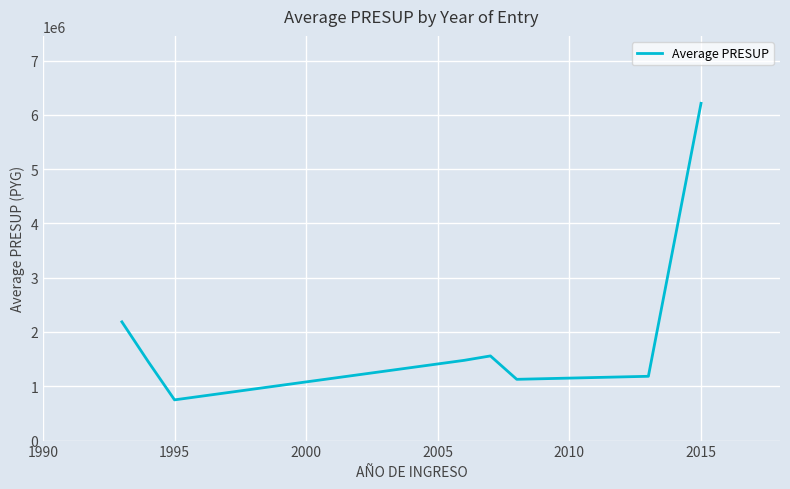

How many interior local valleys (lower than both neighbors) does the data have?

2